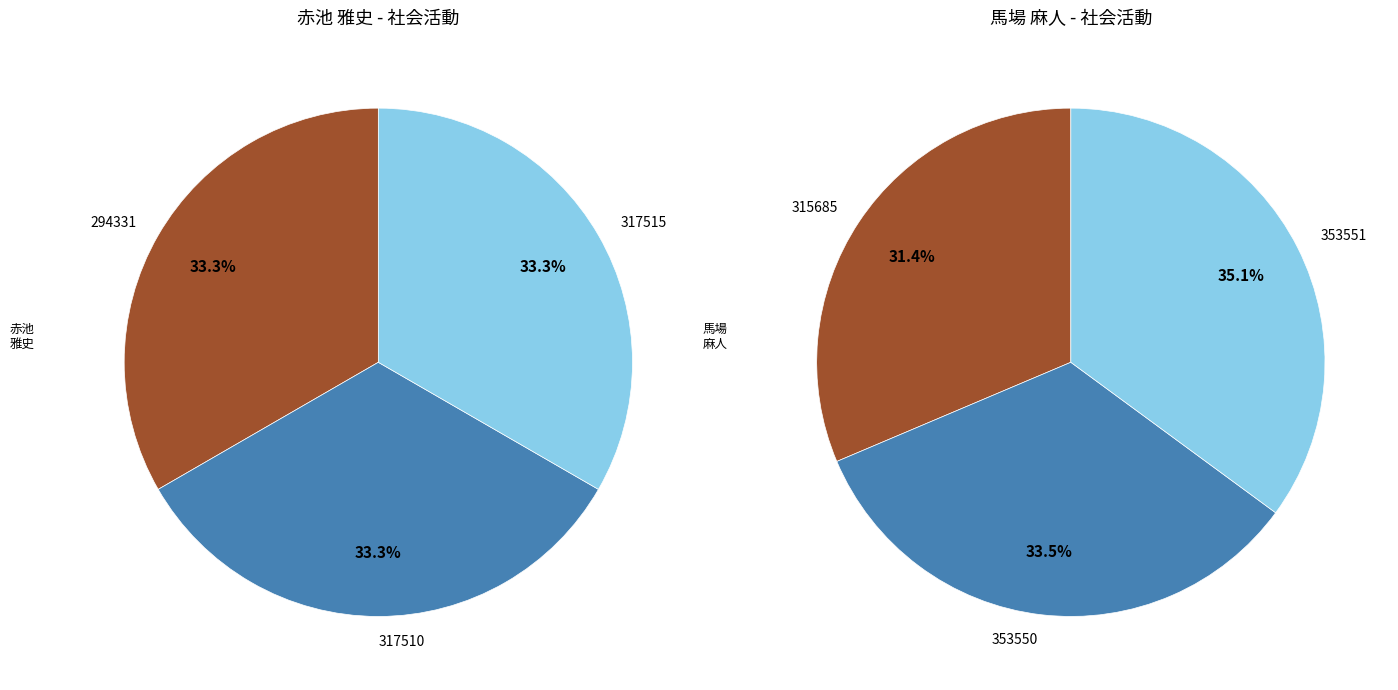

Is 353551 the majority of the pie?

No